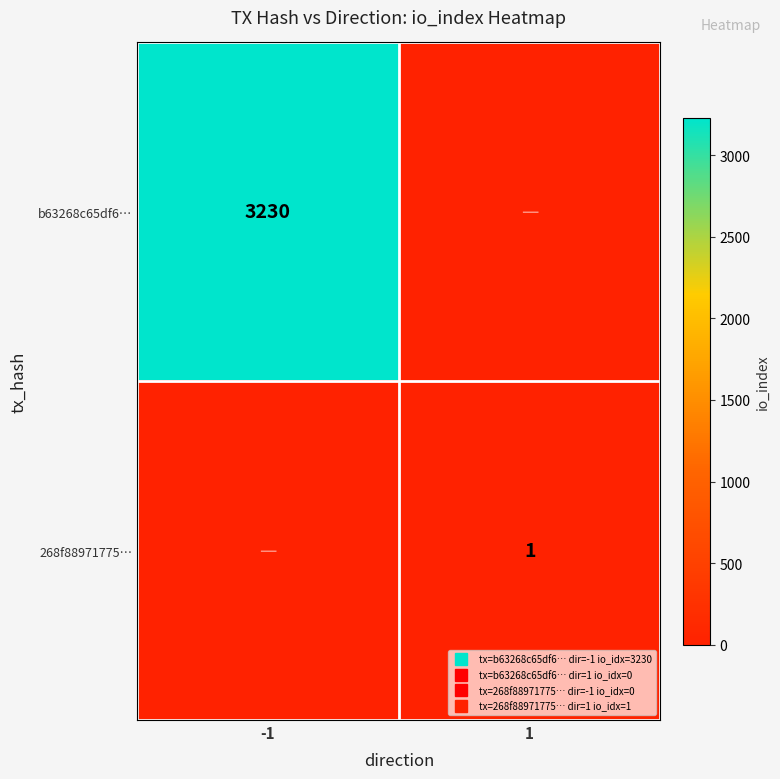

At which category does the chart reach its peak across all series?

-1